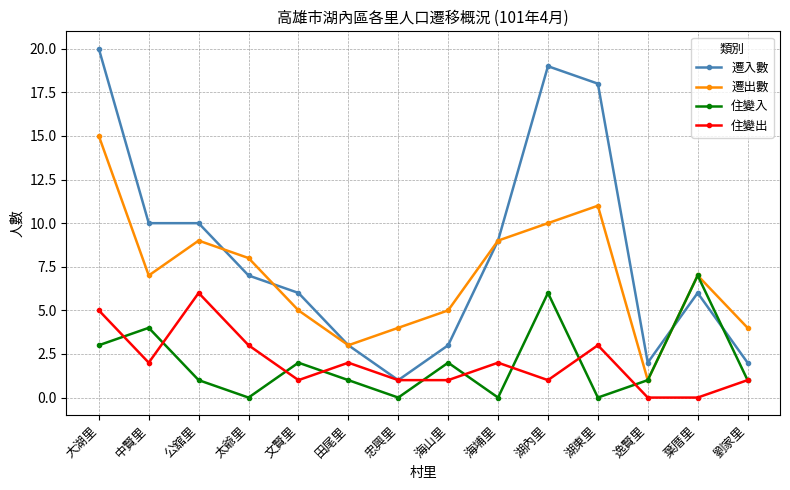

Rank the series at 海山里 from lowest to highest value.

住變出, 住變入, 遷入數, 遷出數